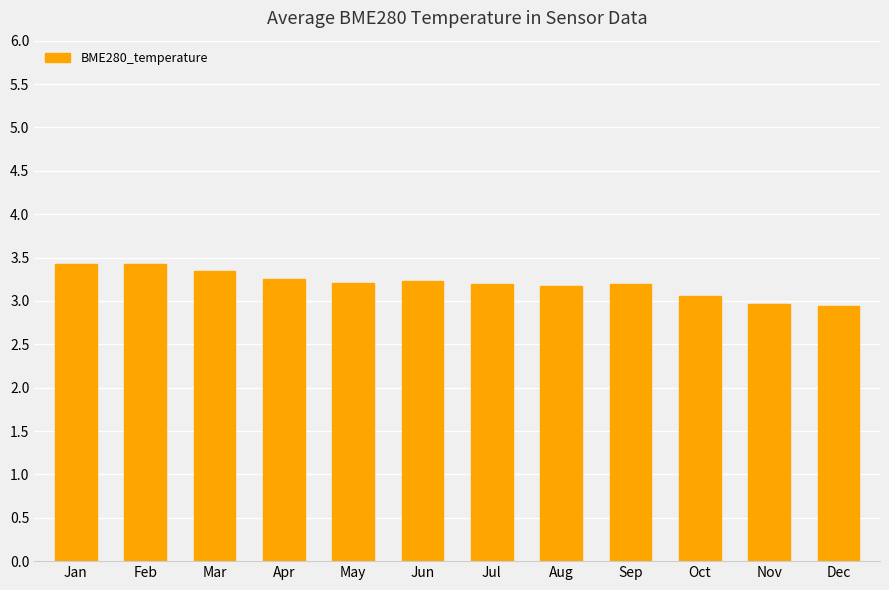

At which label does the data first exceed 3?

Jan